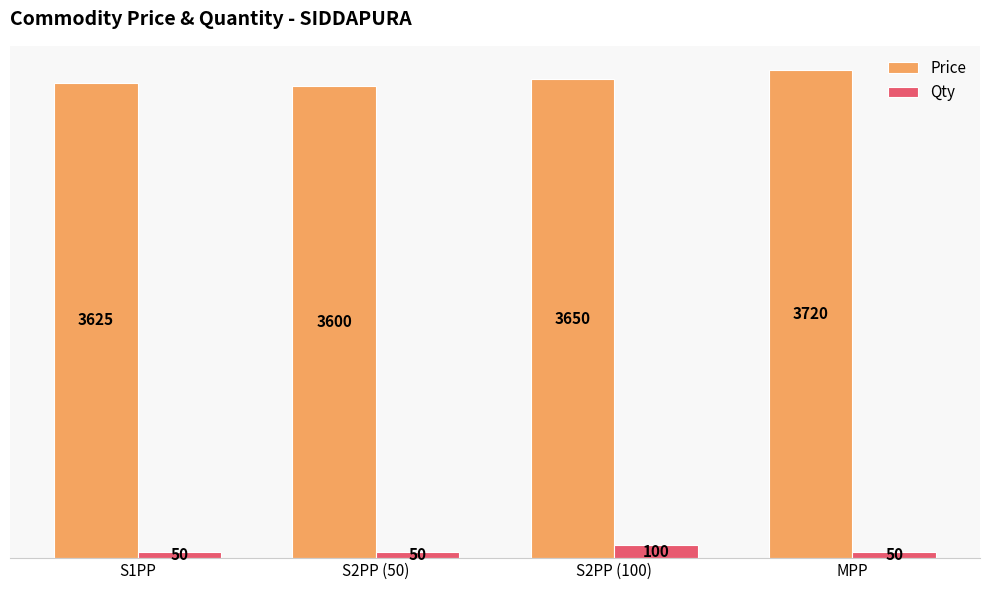

What is the value of the Price bar at the 2nd from the left?

3600